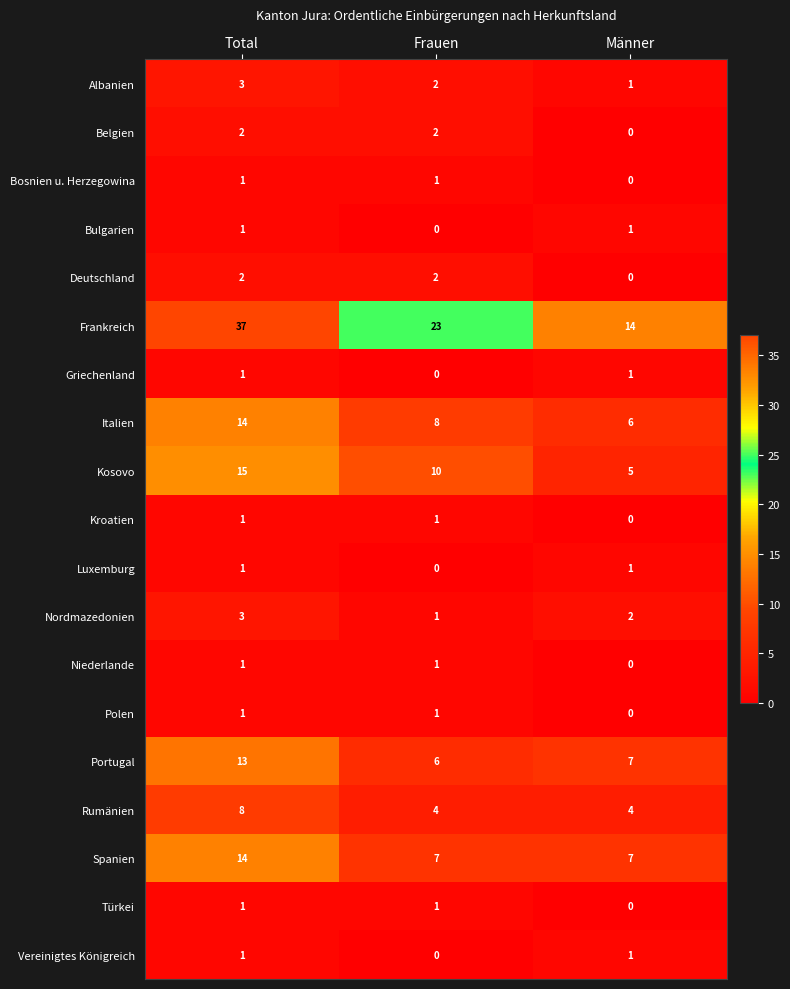

What is the sum of all Portugal values?

26